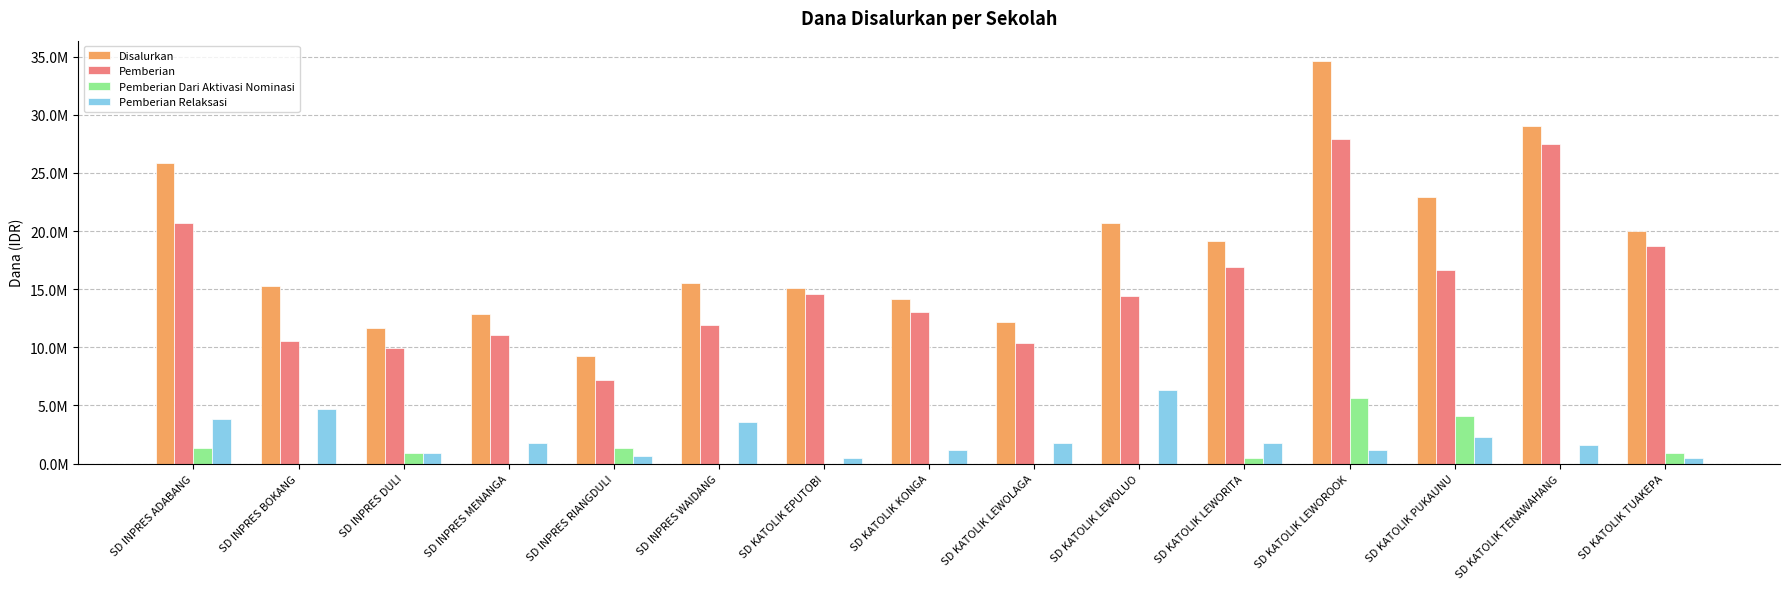

Reading left to right, extract all data points from this chart.

Disalurkan: SD INPRES ADABANG=25875000	SD INPRES BOKANG=15300000	SD INPRES DULI=11700000	SD INPRES MENANGA=12825000	SD INPRES RIANGDULI=9225000	SD INPRES WAIDANG=15525000	SD KATOLIK EPUTOBI=15075000	SD KATOLIK KONGA=14175000	SD KATOLIK LEWOLAGA=12150000	SD KATOLIK LEWOLUO=20700000	SD KATOLIK LEWORITA=19125000	SD KATOLIK LEWOROOK=34650000	SD KATOLIK PUKAUNU=22950000	SD KATOLIK TENAWAHANG=29025000	SD KATOLIK TUAKEPA=20025000
Pemberian: SD INPRES ADABANG=20700000	SD INPRES BOKANG=10575000	SD INPRES DULI=9900000	SD INPRES MENANGA=11025000	SD INPRES RIANGDULI=7200000	SD INPRES WAIDANG=11925000	SD KATOLIK EPUTOBI=14625000	SD KATOLIK KONGA=13050000	SD KATOLIK LEWOLAGA=10350000	SD KATOLIK LEWOLUO=14400000	SD KATOLIK LEWORITA=16875000	SD KATOLIK LEWOROOK=27900000	SD KATOLIK PUKAUNU=16650000	SD KATOLIK TENAWAHANG=27450000	SD KATOLIK TUAKEPA=18675000
Pemberian Dari Aktivasi Nominasi: SD INPRES ADABANG=1350000	SD INPRES BOKANG=0	SD INPRES DULI=900000	SD INPRES MENANGA=0	SD INPRES RIANGDULI=1350000	SD INPRES WAIDANG=0	SD KATOLIK EPUTOBI=0	SD KATOLIK KONGA=0	SD KATOLIK LEWOLAGA=0	SD KATOLIK LEWOLUO=0	SD KATOLIK LEWORITA=450000	SD KATOLIK LEWOROOK=5625000	SD KATOLIK PUKAUNU=4050000	SD KATOLIK TENAWAHANG=0	SD KATOLIK TUAKEPA=900000
Pemberian Relaksasi: SD INPRES ADABANG=3825000	SD INPRES BOKANG=4725000	SD INPRES DULI=900000	SD INPRES MENANGA=1800000	SD INPRES RIANGDULI=675000	SD INPRES WAIDANG=3600000	SD KATOLIK EPUTOBI=450000	SD KATOLIK KONGA=1125000	SD KATOLIK LEWOLAGA=1800000	SD KATOLIK LEWOLUO=6300000	SD KATOLIK LEWORITA=1800000	SD KATOLIK LEWOROOK=1125000	SD KATOLIK PUKAUNU=2250000	SD KATOLIK TENAWAHANG=1575000	SD KATOLIK TUAKEPA=450000